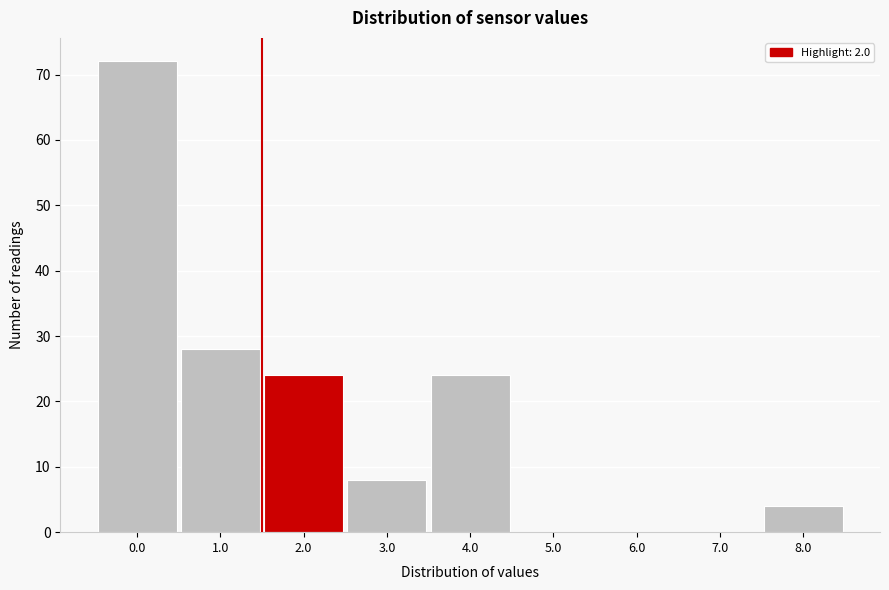

Reading left to right, list all the values displayed in this chart.

0.0=72	1.0=28	2.0=24	3.0=8	4.0=24	5.0=0	6.0=0	7.0=0	8.0=4